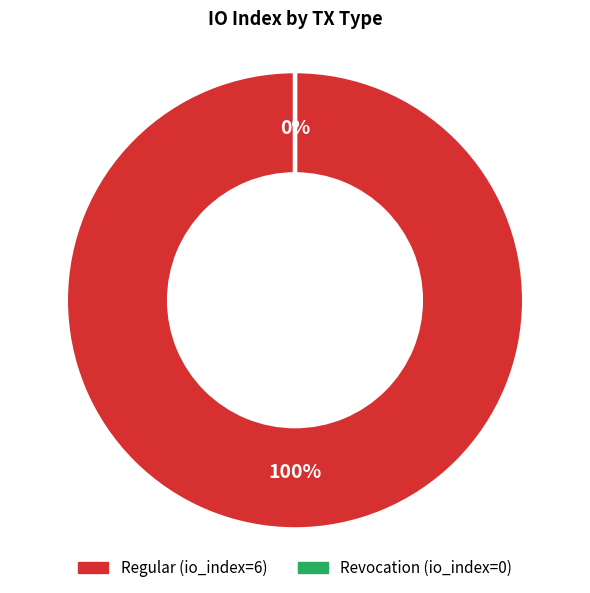

Which category accounts for the majority?

Regular